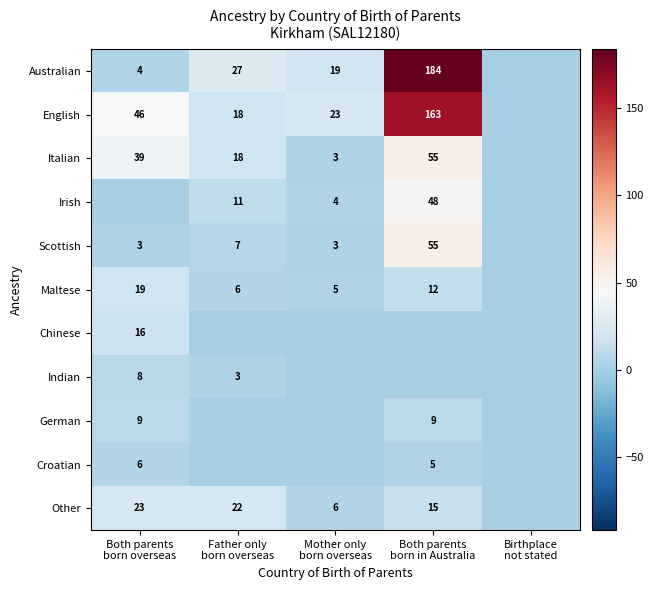

What is the difference between the highest and lowest values at Mother only
born overseas?

23